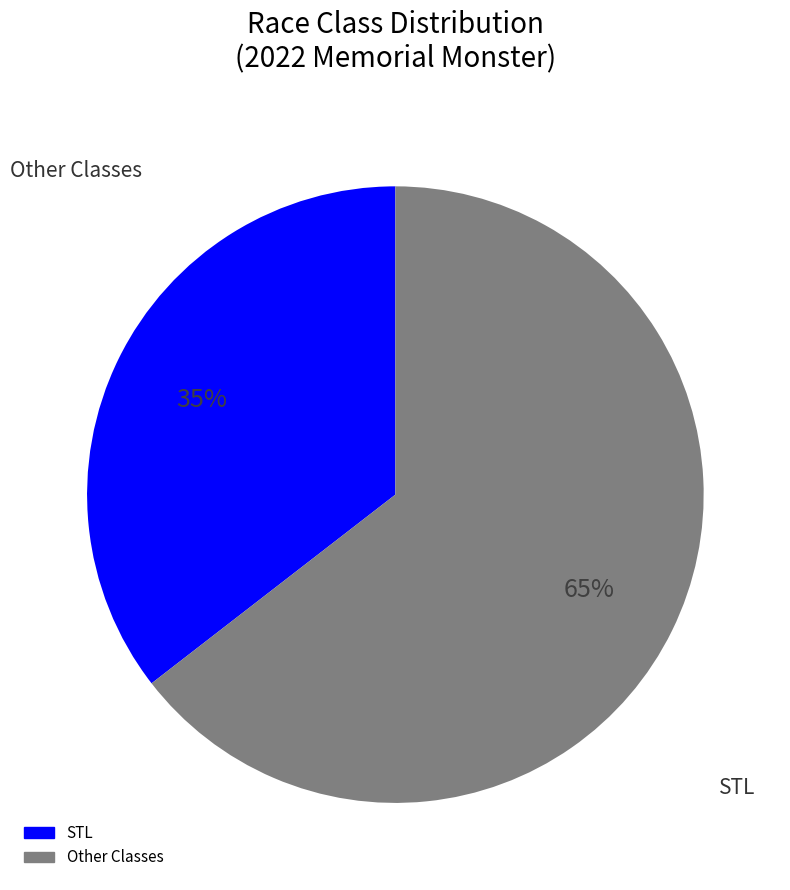

Is there any slice that represents more than half of the pie?

Yes